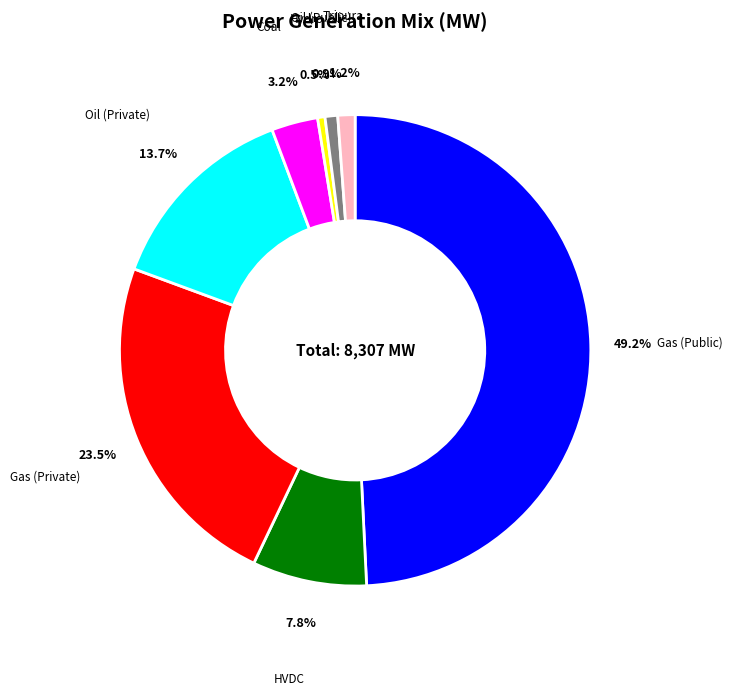

Is there a majority slice in this chart?

No